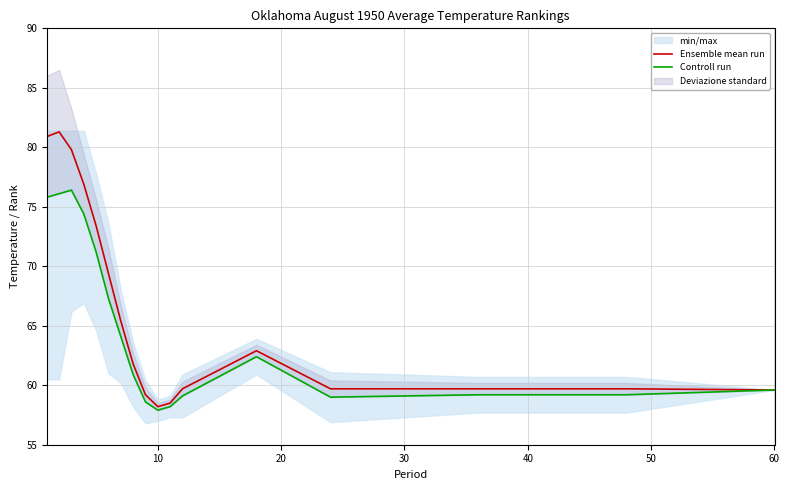

Which label corresponds to the smallest value in the chart?

9